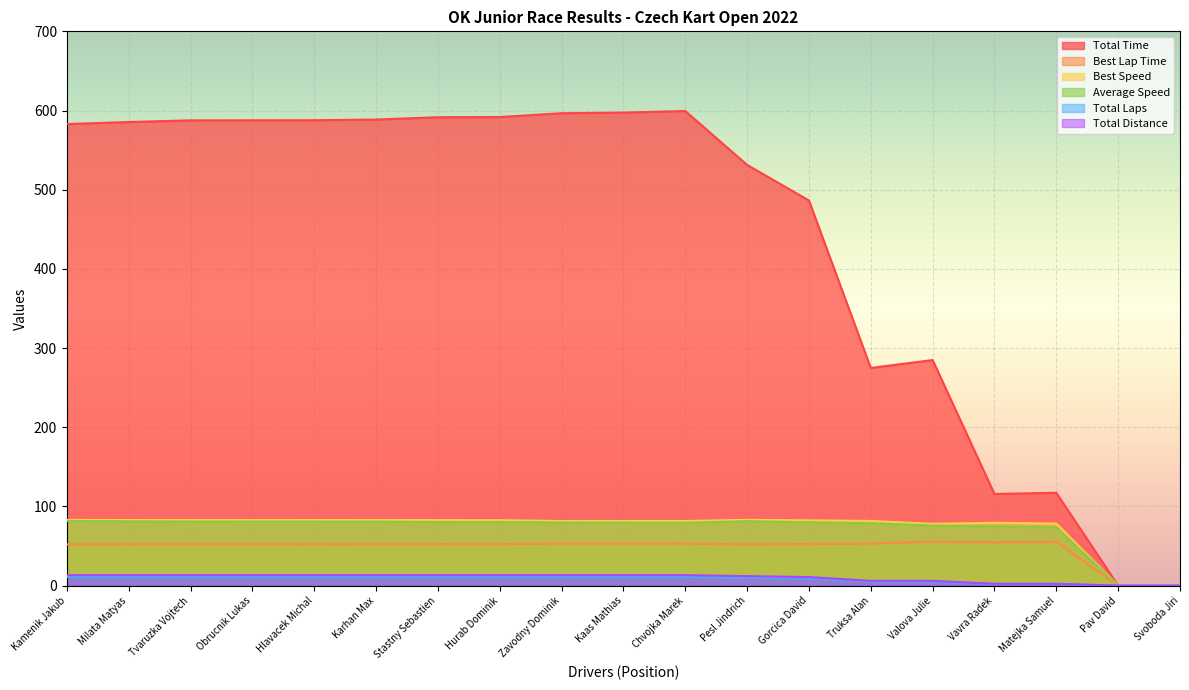

What is the approximate value of Best Lap Time at Zavodny Dominik?

53.0